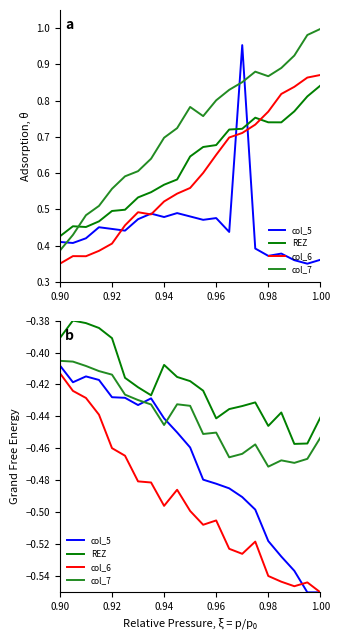

What is the smallest value displayed?

-0.6